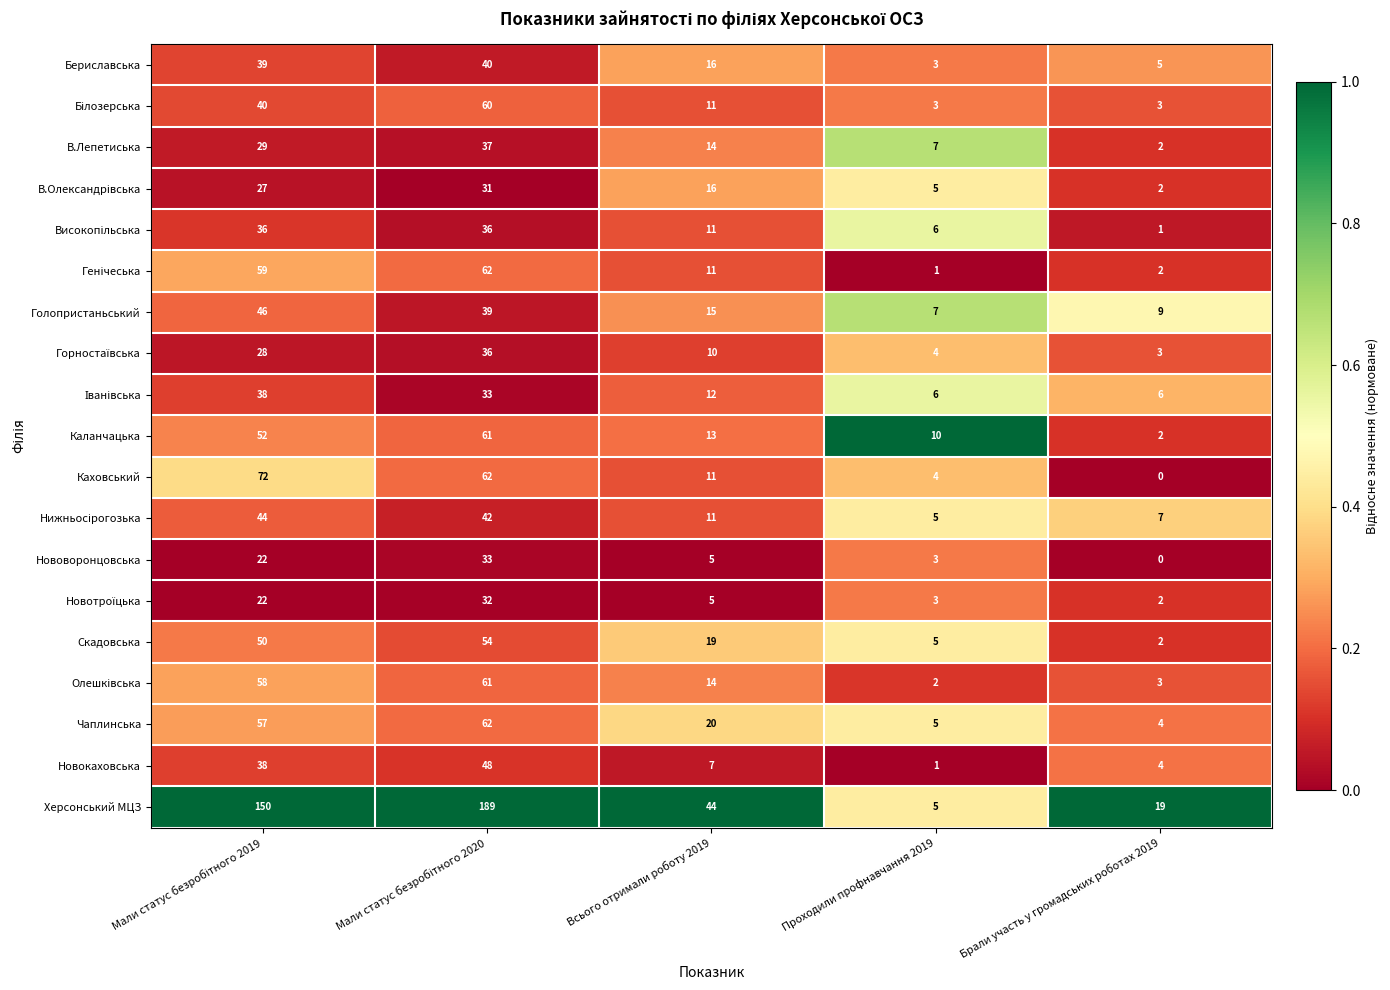

Which series changed the most between Проходили профнавчання 2019 and Брали участь у громадських роботах 2019?

Херсонський МЦЗ